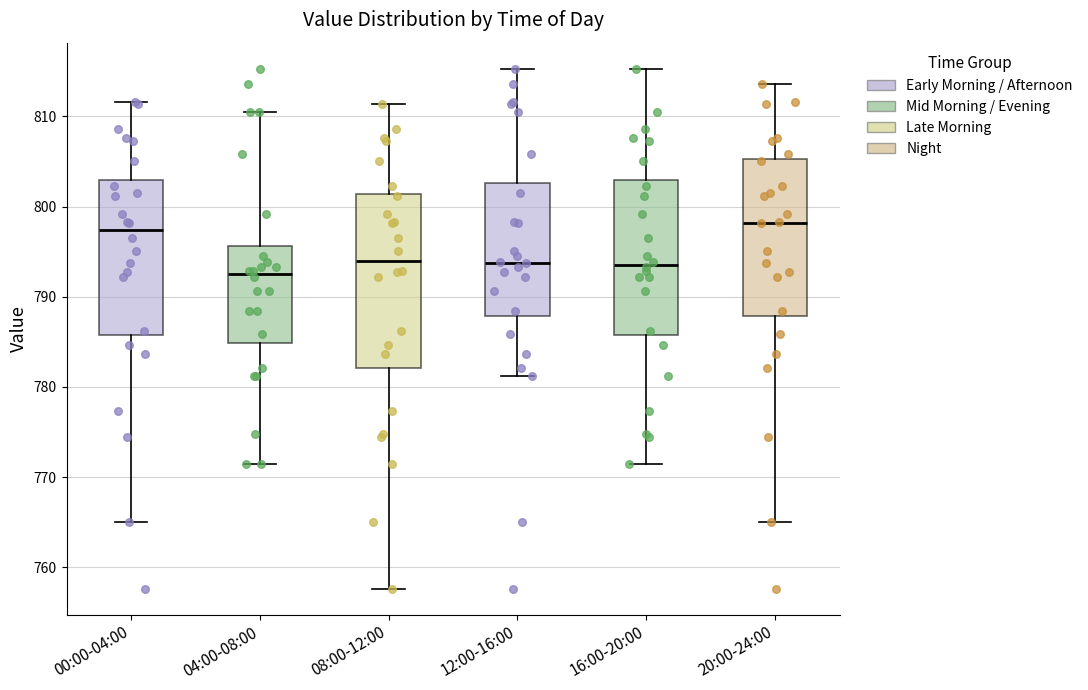

Reading left to right, read every box against the y-axis: the position of its median line, the range the box covers, and the ends of its whiskers. The values are not printed on the chart, so give them approximately, as read against the axis.

00:00-04:00: median 797, box 786 to 803, whiskers 765 to 812
04:00-08:00: median 793, box 785 to 796, whiskers 771 to 811
08:00-12:00: median 794, box 782 to 801, whiskers 758 to 811
12:00-16:00: median 794, box 788 to 803, whiskers 781 to 815
16:00-20:00: median 794, box 786 to 803, whiskers 771 to 815
20:00-24:00: median 798, box 788 to 805, whiskers 765 to 814